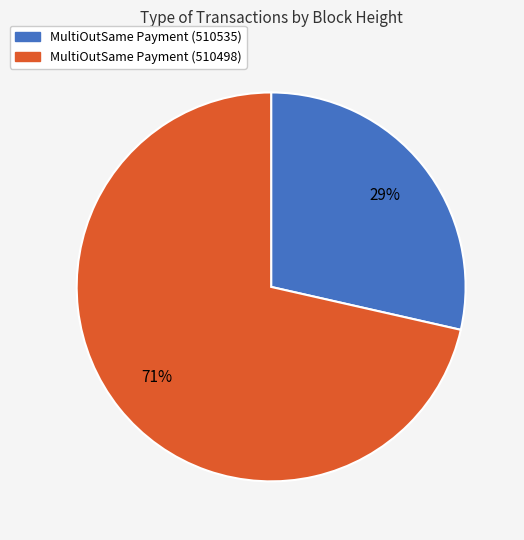

To the nearest percent, what is the combined percentage of MultiOutSame Payment (510535) and MultiOutSame Payment (510498)?

100%